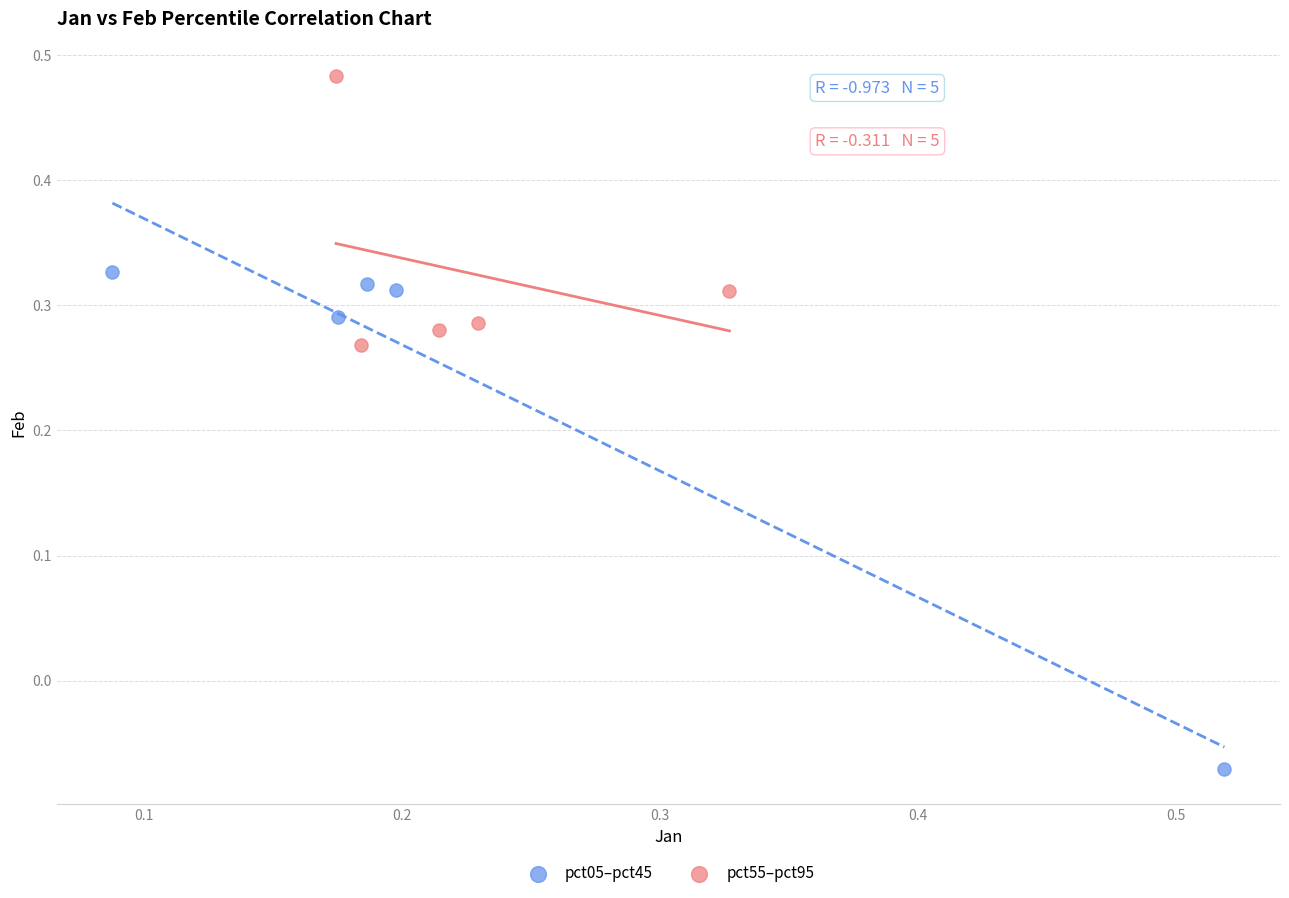

Which series has the widest spread of Y values?

pct05–pct45